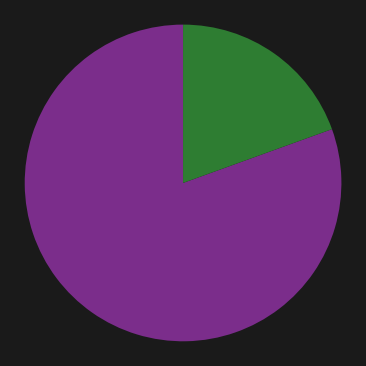

Does any single category account for the majority?

Yes